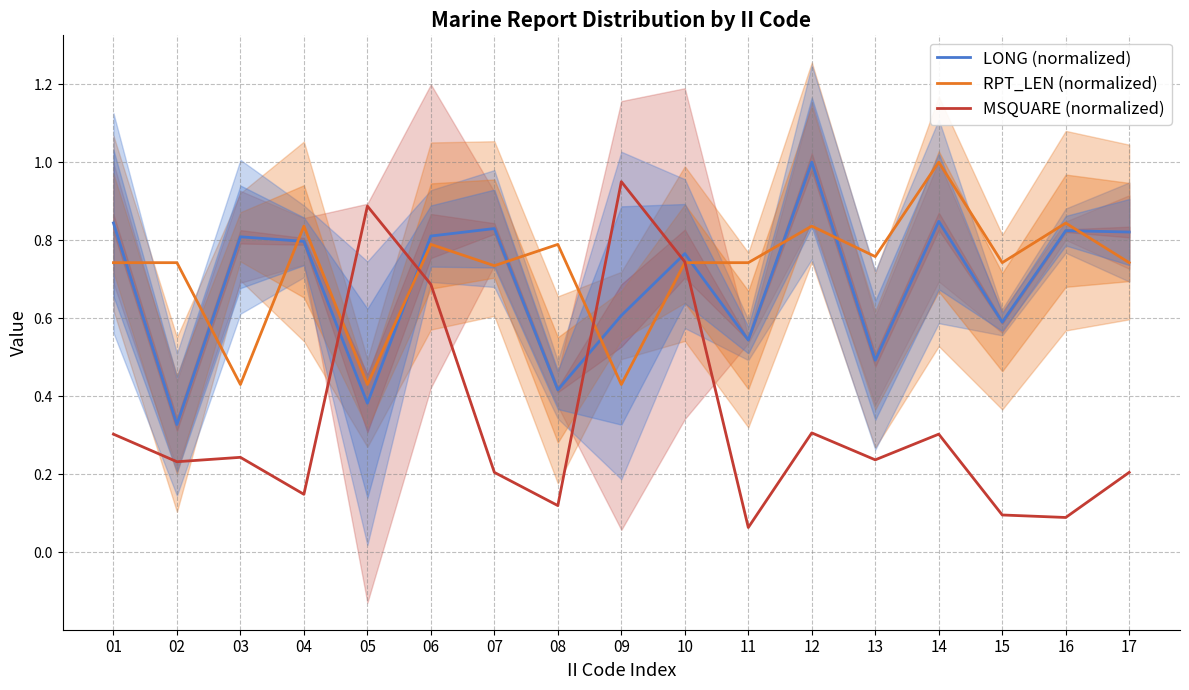

Does the chart have visible grid lines?

Yes